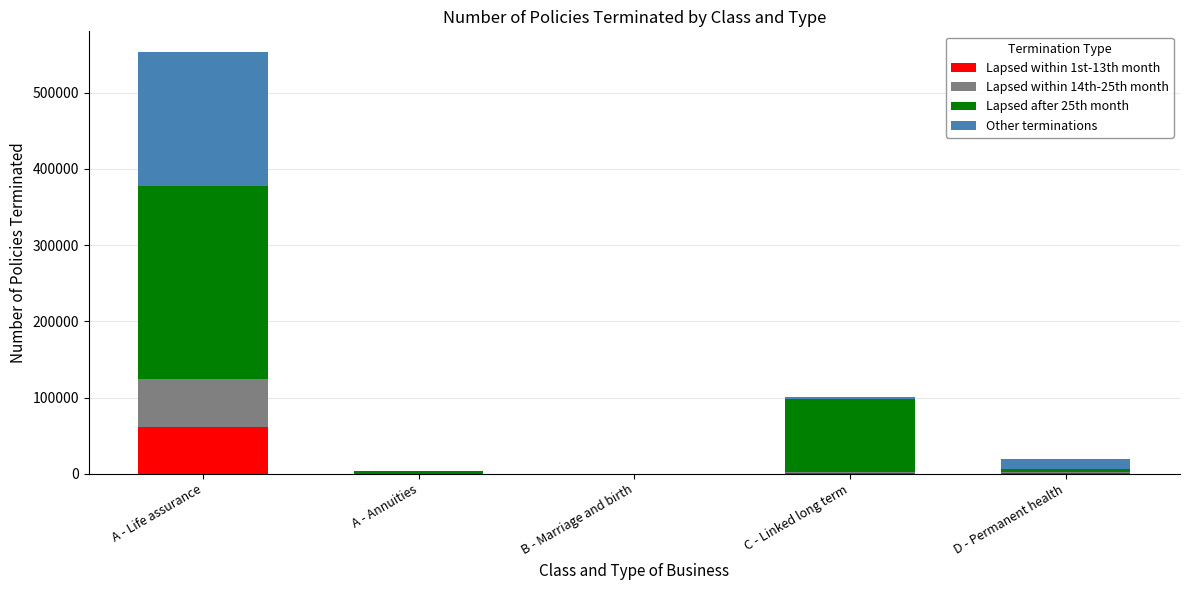

What is the total value across all series at A - Life assurance?

553002